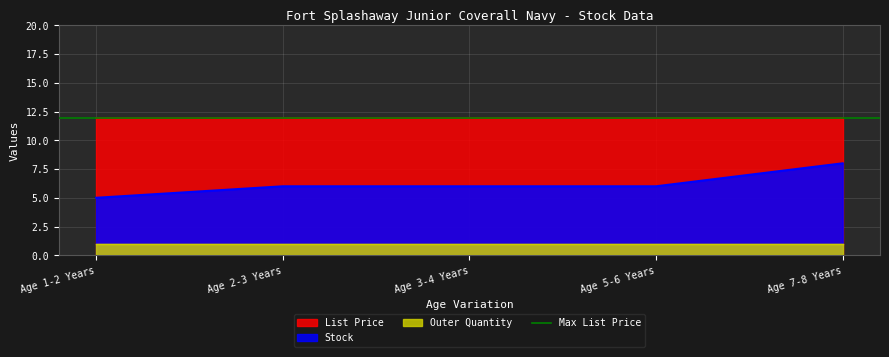

At which label does Stock reach its peak?

Age 7-8 Years